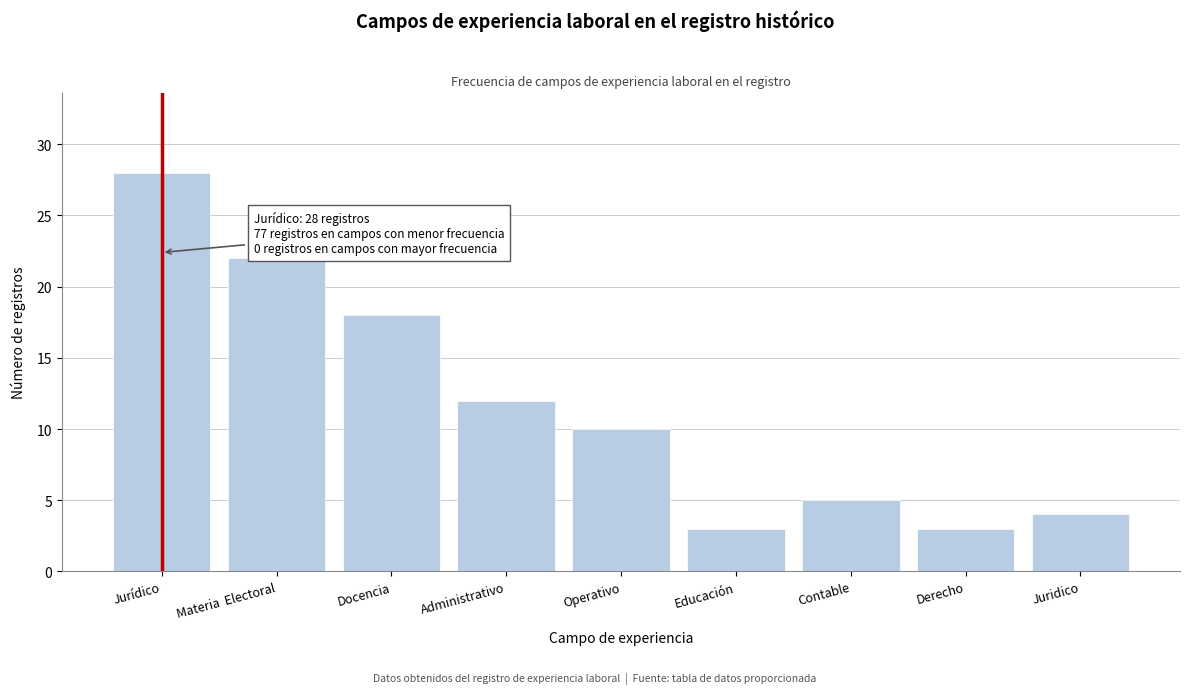

Reading left to right, what are all the values shown in this chart?

Jurídico=28	Materia  Electoral=22	Docencia=18	Administrativo=12	Operativo=10	Educación=3	Contable=5	Derecho=3	Juridico=4